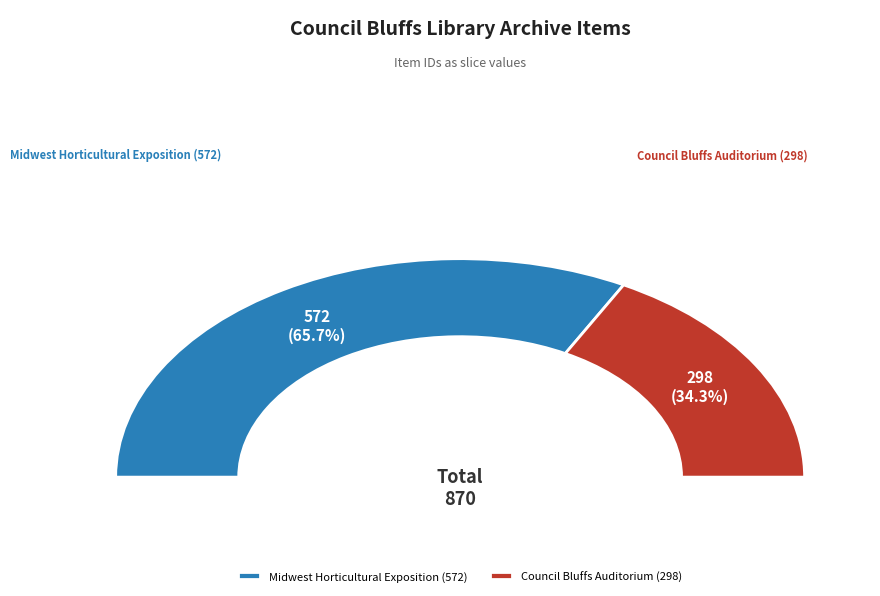

How many segments does this pie chart have?

2